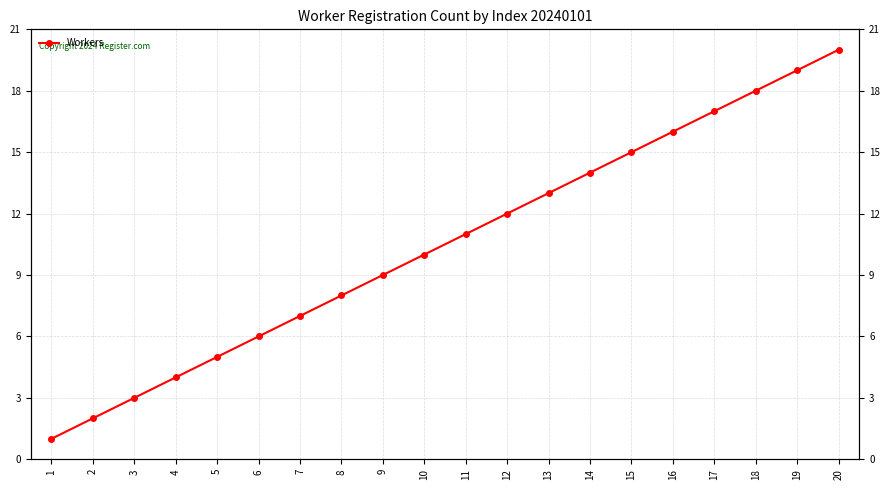

List the labels in order of value, smallest first.

1, 2, 3, 4, 5, 6, 7, 8, 9, 10, 11, 12, 13, 14, 15, 16, 17, 18, 19, 20